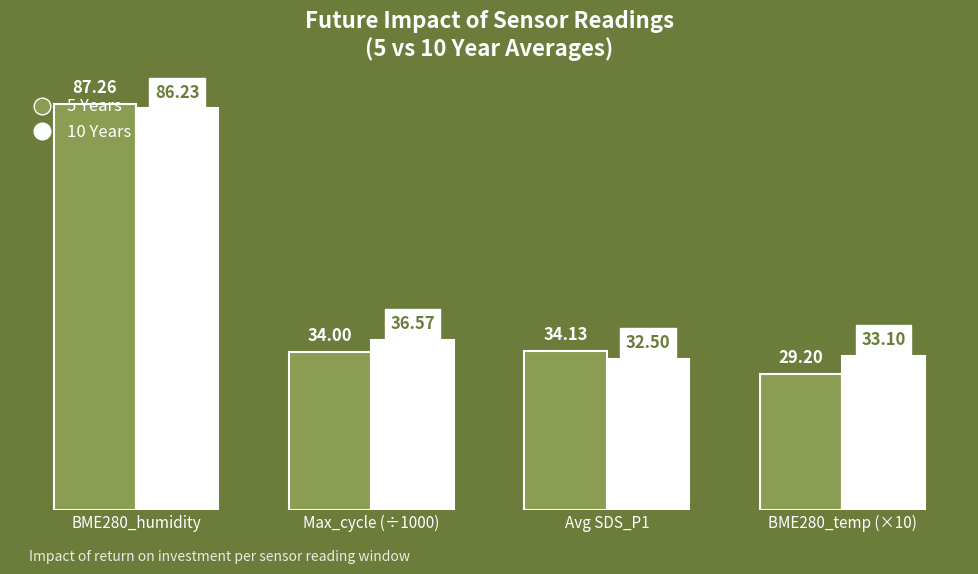

At how many categories does at least one series exceed 66?

1